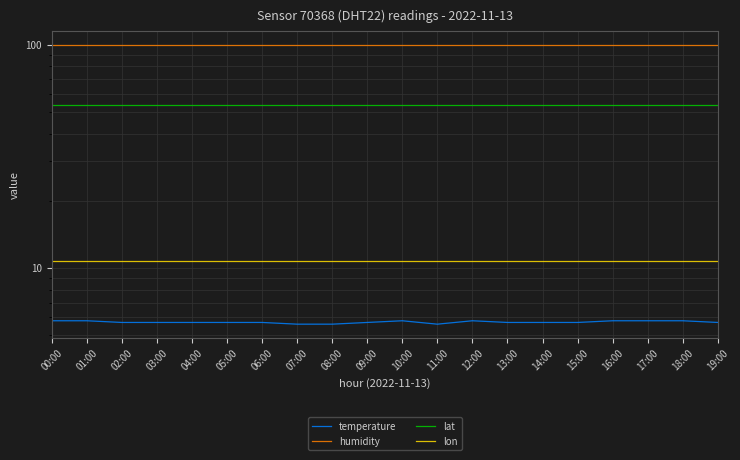

How many lines are shown in the chart?

4